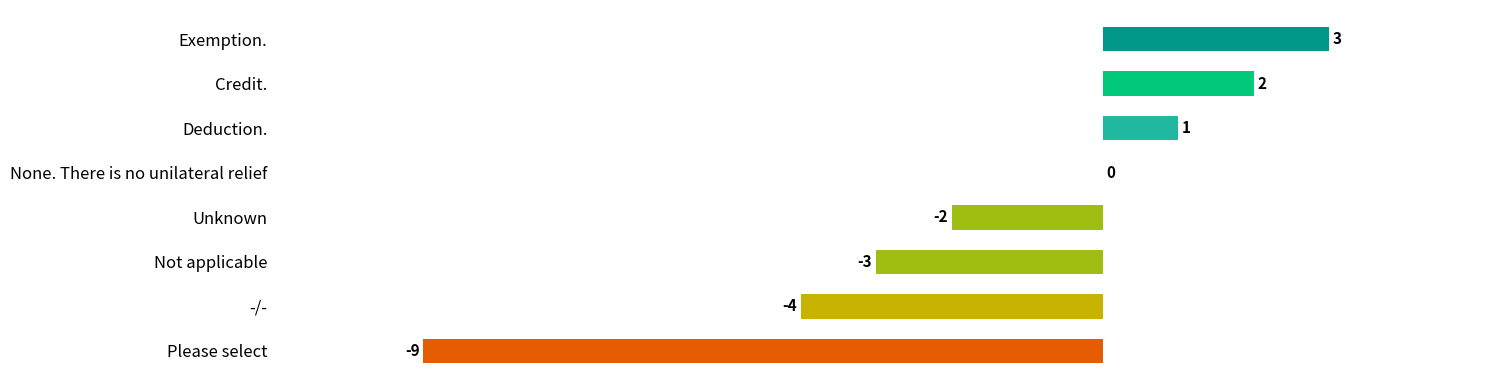

Which has a higher value, Deduction. or -/-?

Deduction.